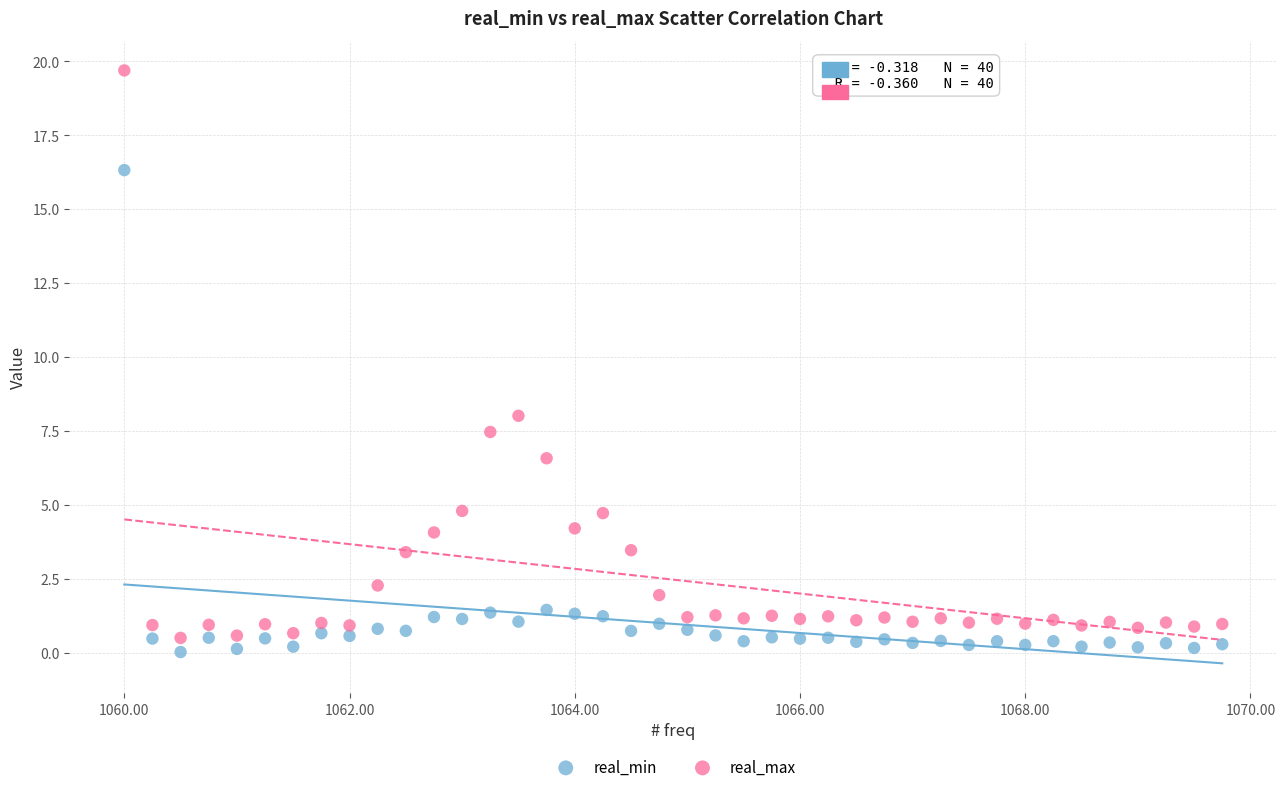

Across all series, what Y value is closest to 9?

8.0